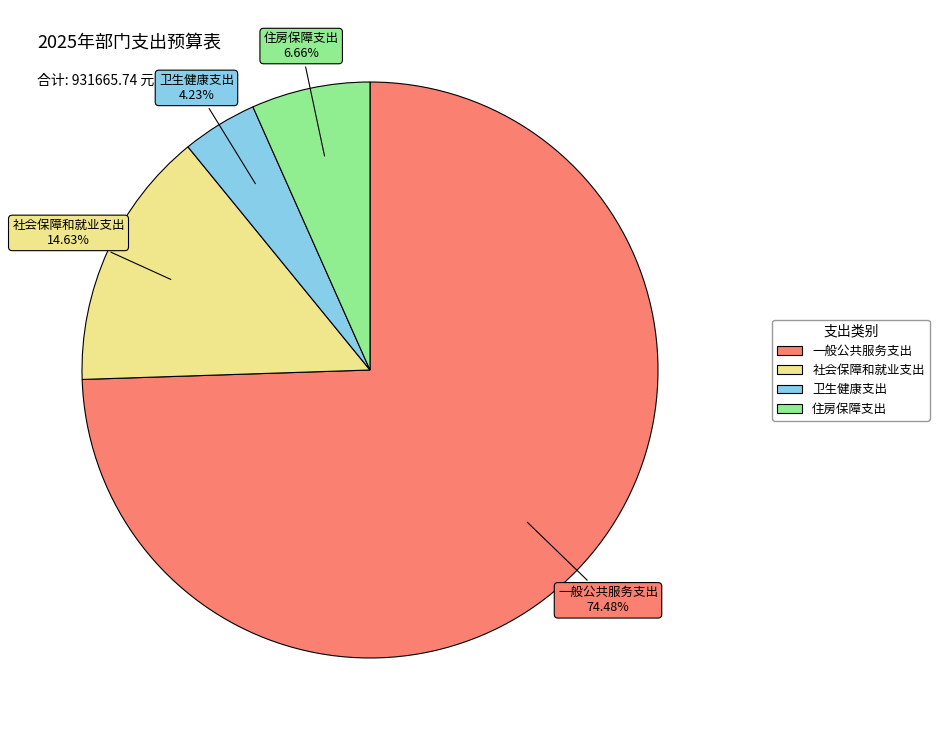

Which category has the biggest portion of the pie?

一般公共服务支出